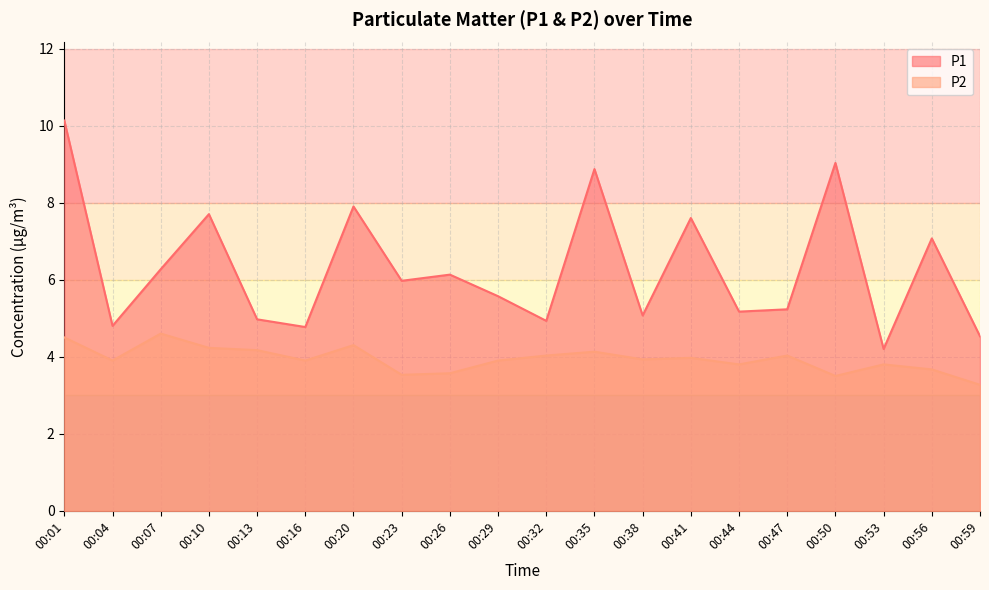

Which category has the highest value in the P2 series?

00:07